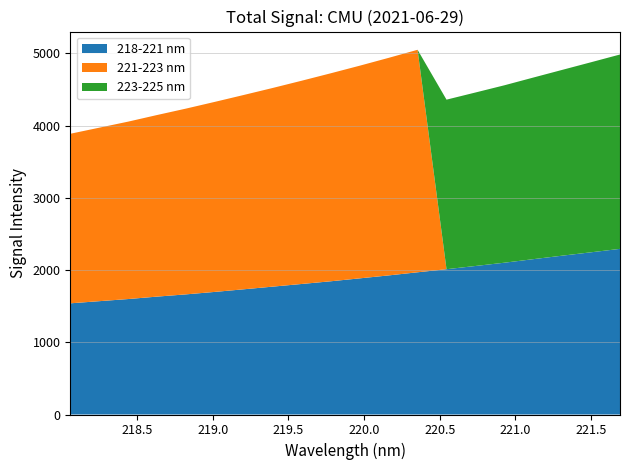

Reading right to left, extract all data points from this chart.

218-221 nm: 2293.7	2246.1	2199.3	2150.9	2101.8	2056.5	2011.9	1969.3	1926.0	1885.2	1844.8	1807.6	1770.8	1734.0	1697.9	1663.5	1632.5	1598.8	1569.2	1539.5
221-223 nm: 0.0	0.0	0.0	0.0	0.0	0.0	0.0	3080.7	3012.3	2944.6	2880.0	2814.6	2751.3	2691.1	2631.6	2572.4	2514.5	2456.5	2402.1	2347.7
223-225 nm: 2691.1	2631.6	2572.4	2514.5	2456.5	2402.1	2347.7	0.0	0.0	0.0	0.0	0.0	0.0	0.0	0.0	0.0	0.0	0.0	0.0	0.0